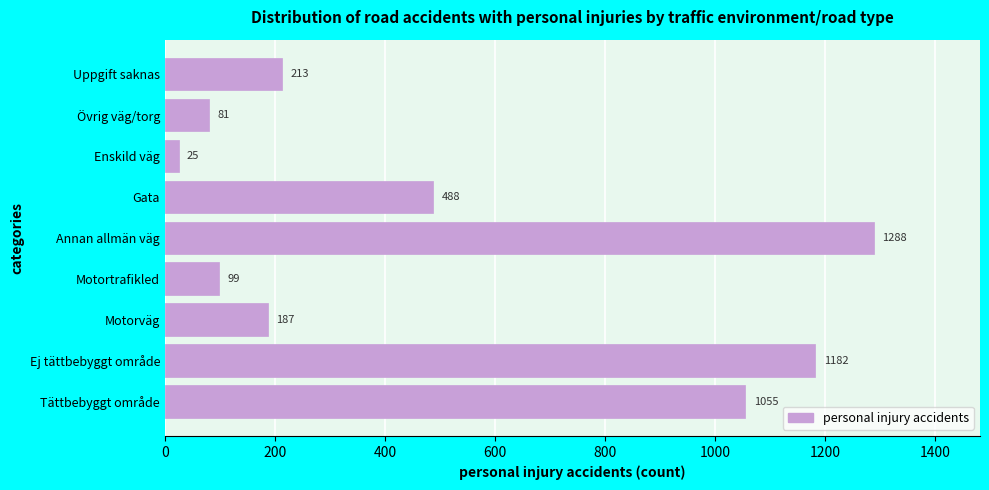

Reading bottom to top, extract all data points from this chart.

1055	1182	187	99	1288	488	25	81	213